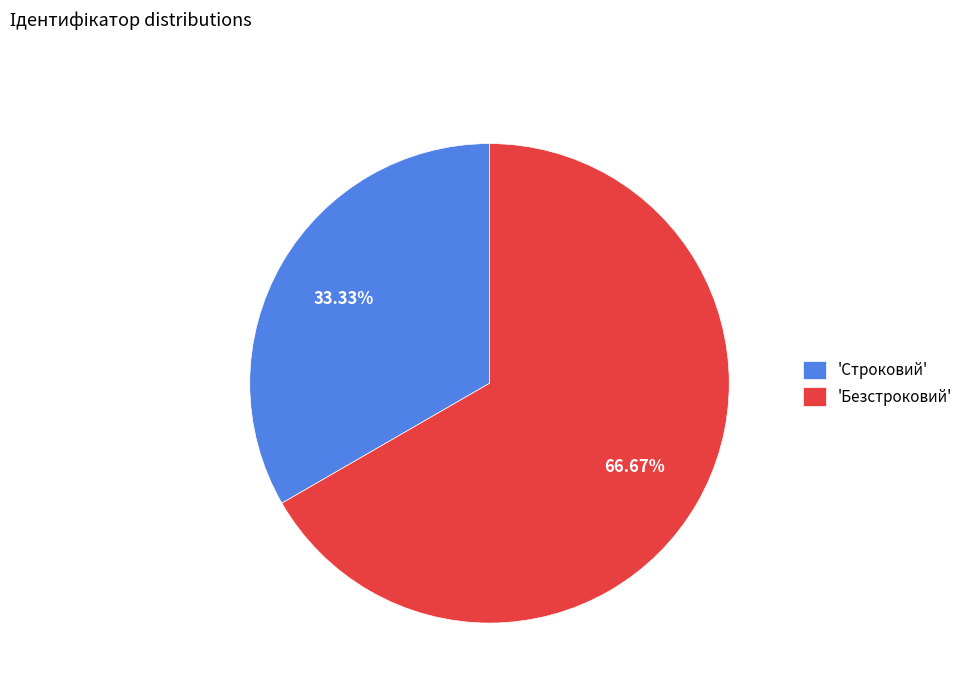

What is the ratio of the value at 'Безстроковий' to the value at 'Строковий'?

2.0